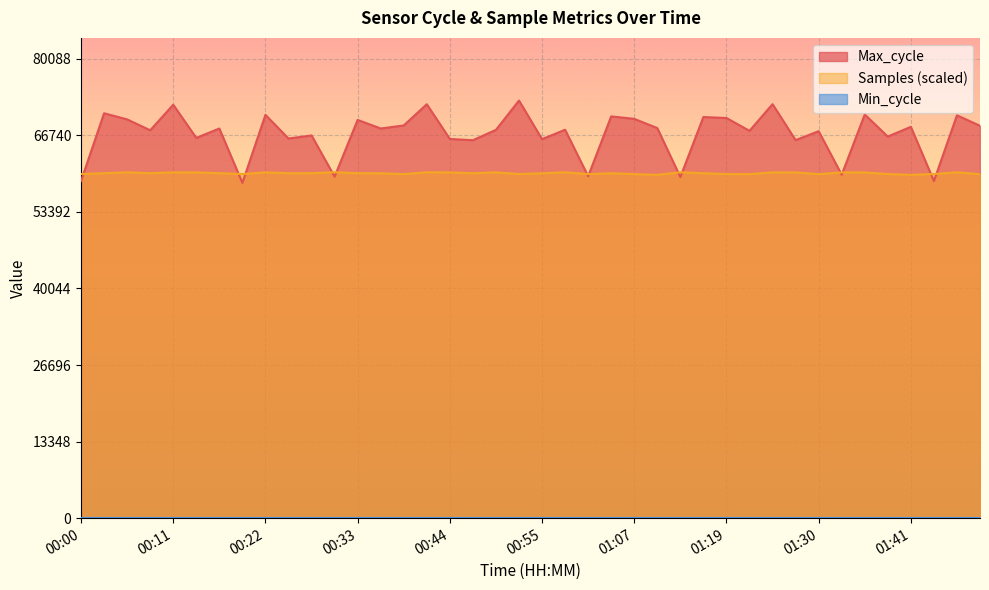

At how many categories does at least one series exceed 70955?

4